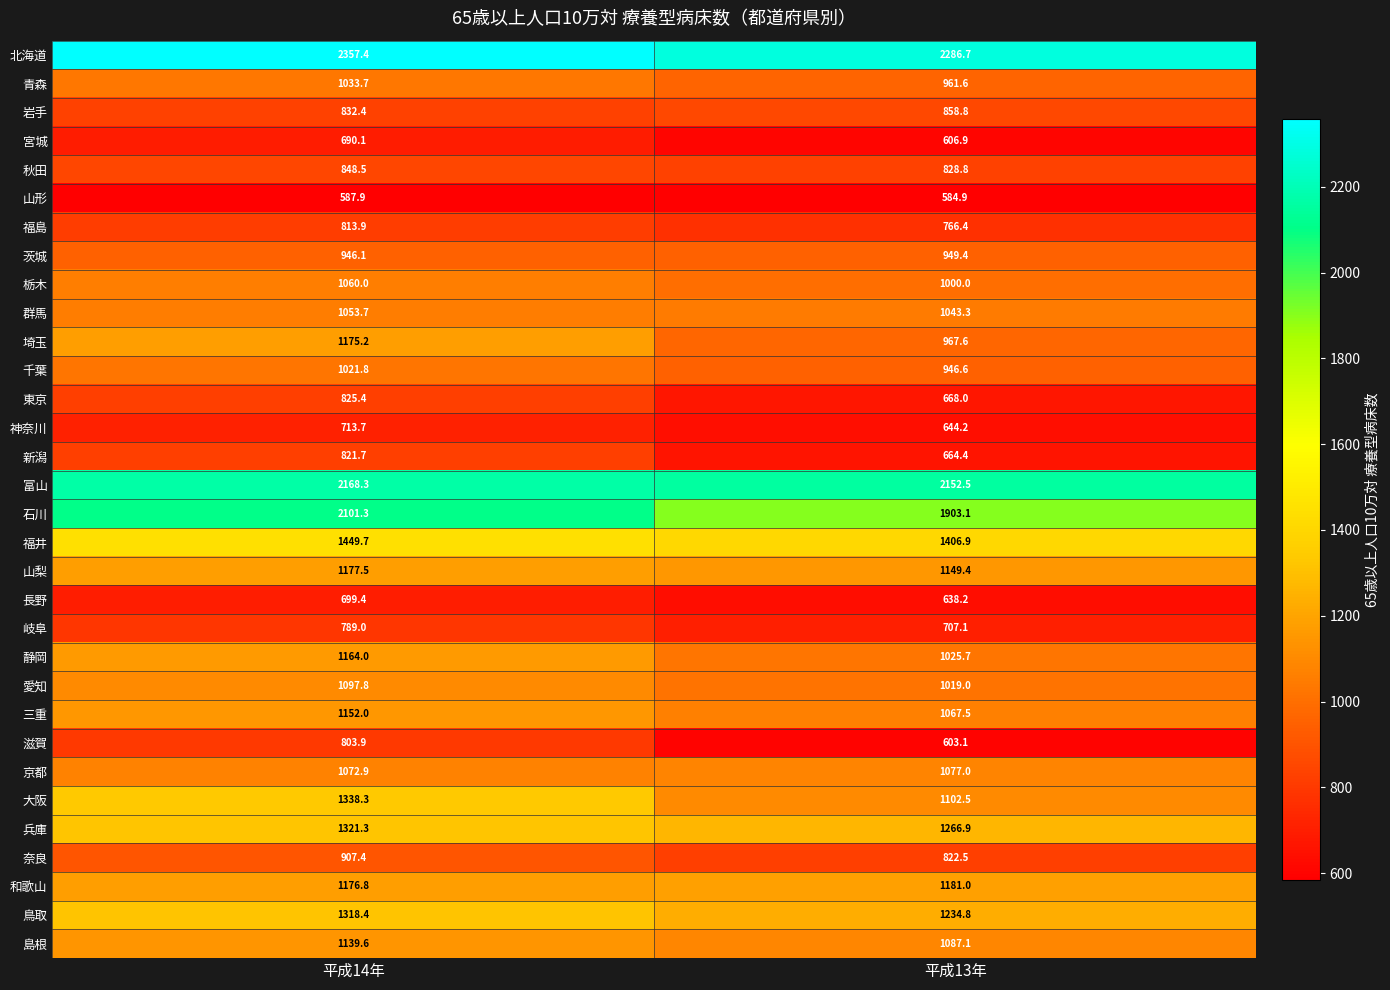

Which label corresponds to the smallest value in the chart?

平成13年